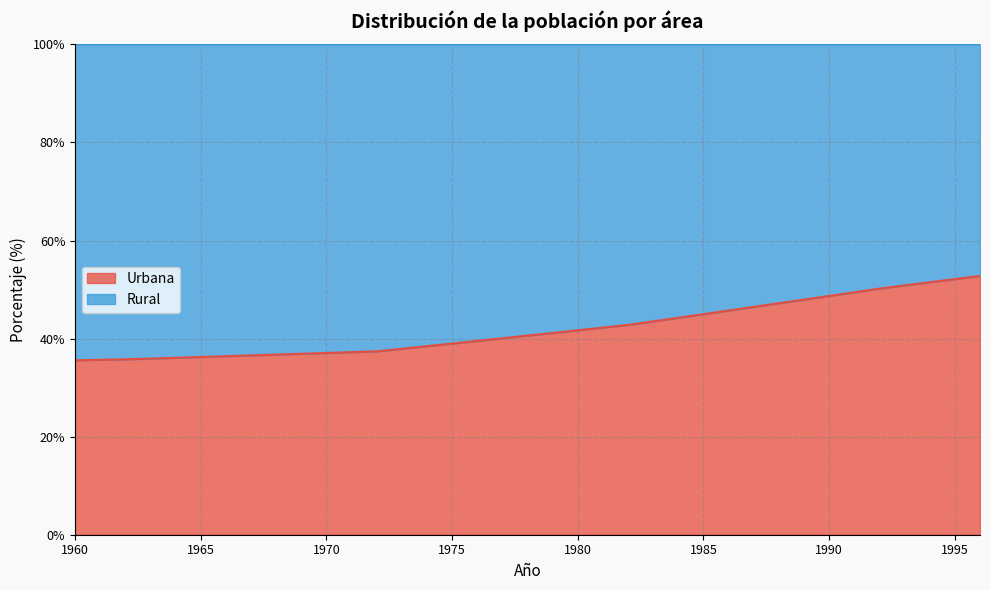

Approximately how many times larger is the value at 1993 compared to 1963?

1.4